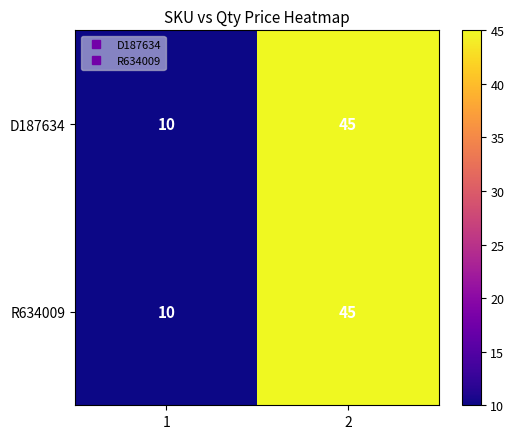

True or false: R634009 has a value of 15 at 1.

False